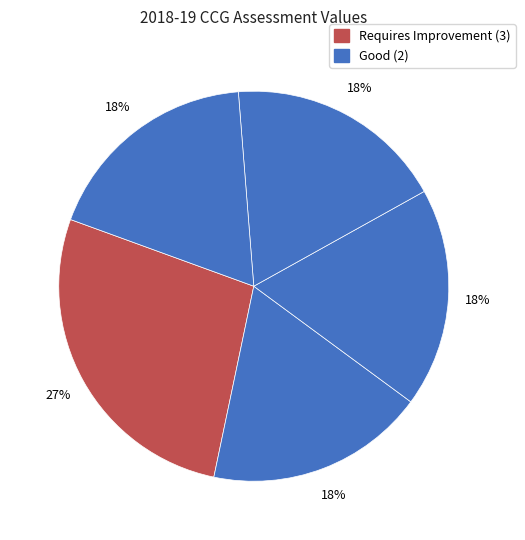

Is there a majority slice in this chart?

No